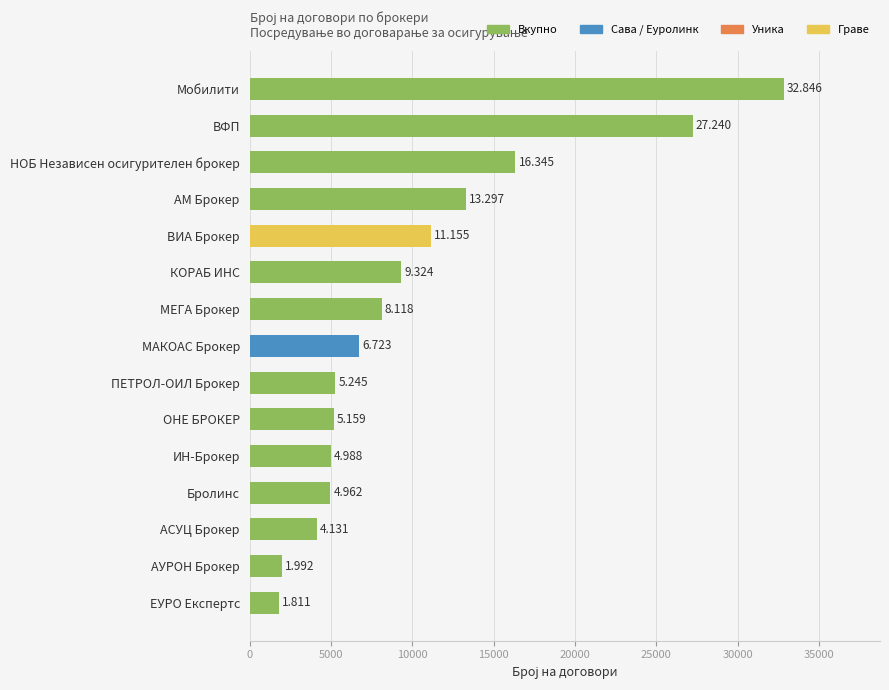

What is the sum of all values?

153336